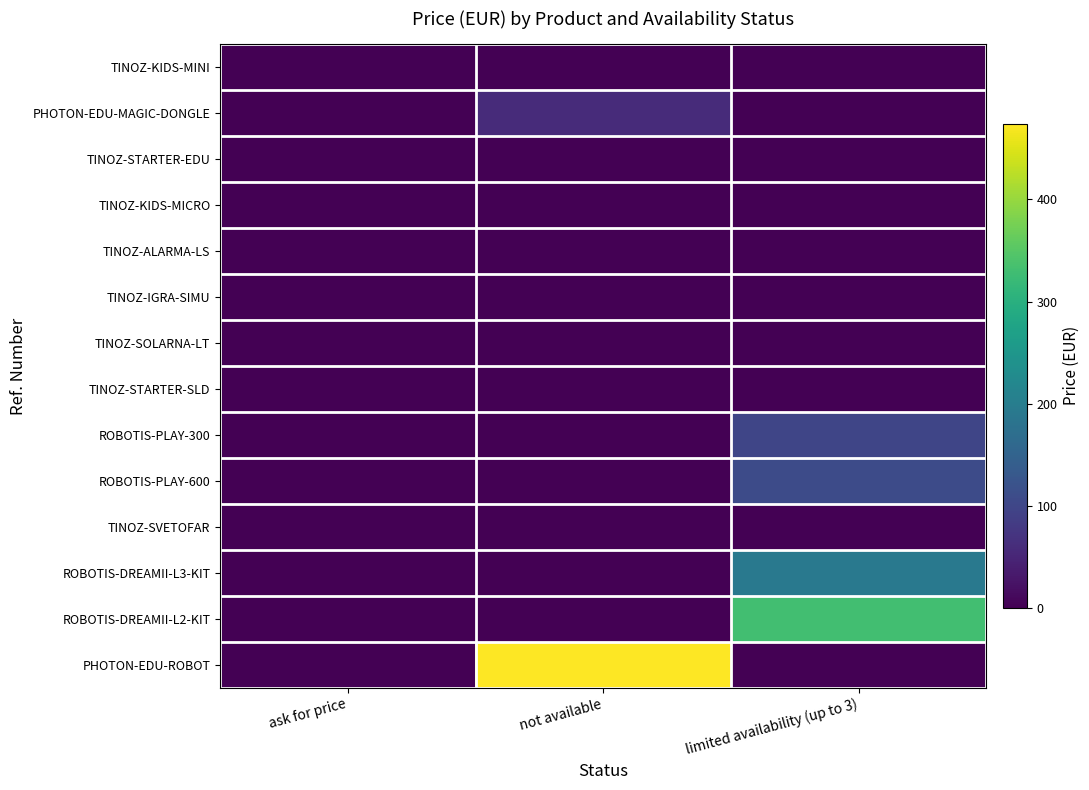

How many series are shown in this chart?

14